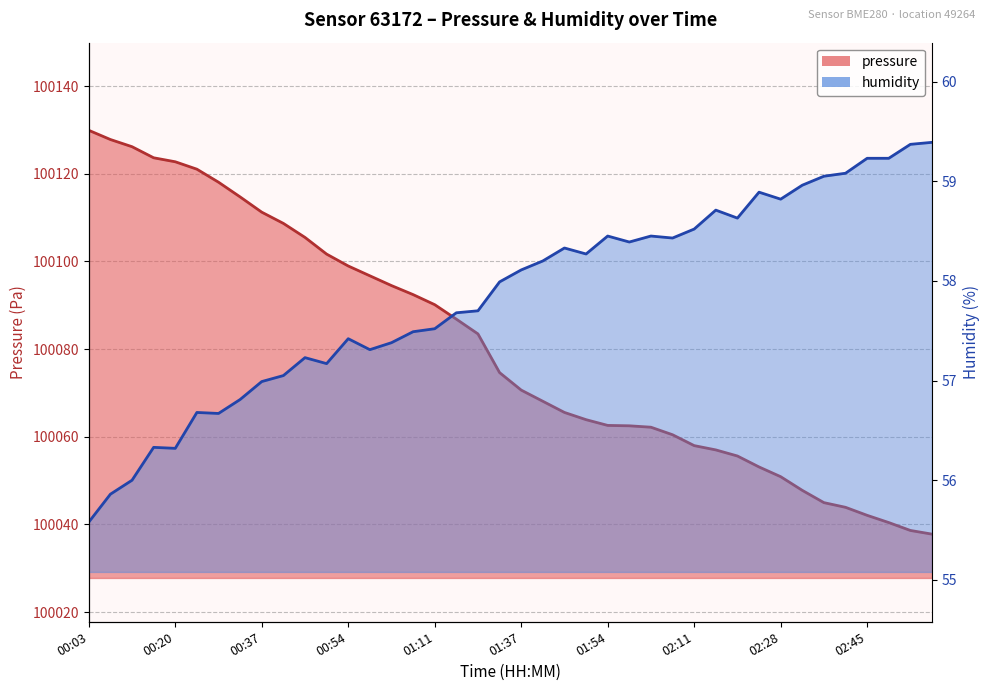

Is it true that pressure equals 140779.9 at 01:20?

False